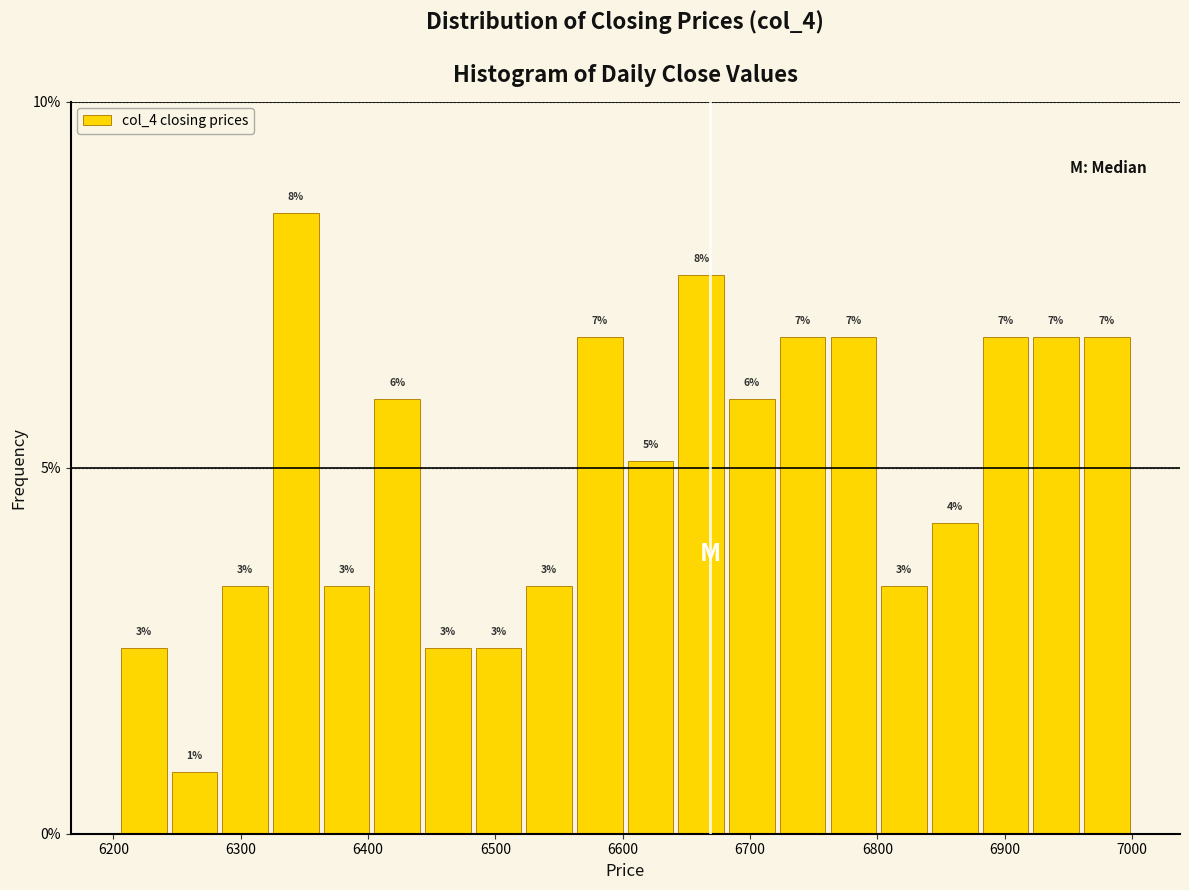

Read against the x-axis, roughly where is the centre of the tallest bar?

6340